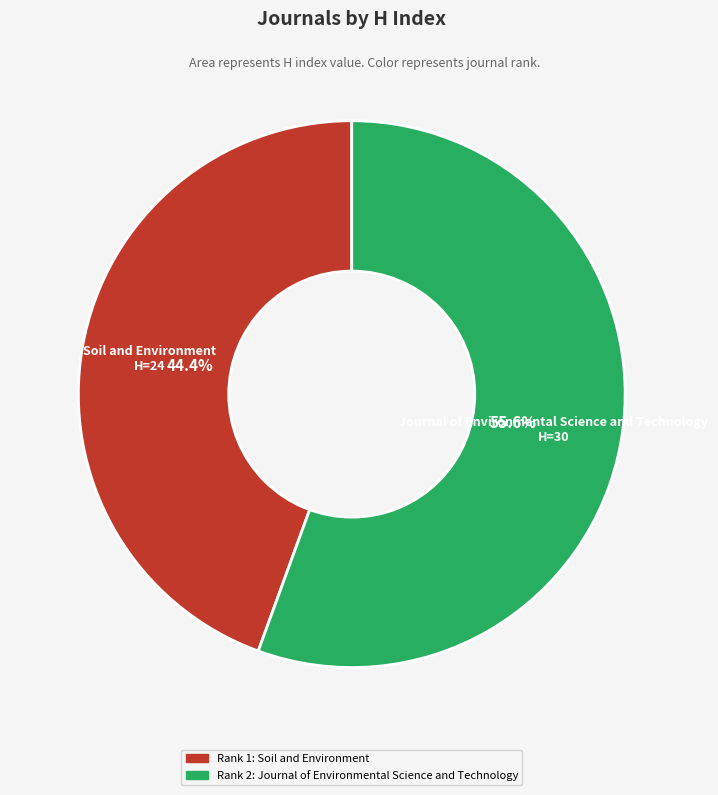

Rank the categories by value from highest to lowest.

Journal of Environmental Science and Technology, Soil and Environment